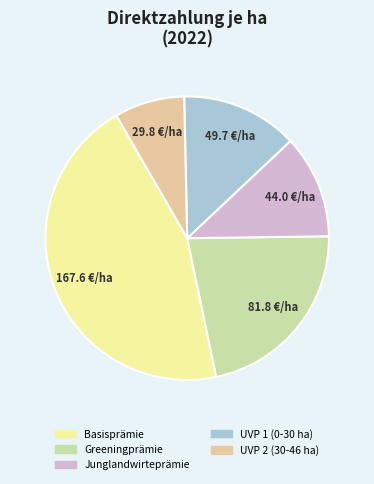

Is it true that Greeningprämie is 13% of the pie?

False